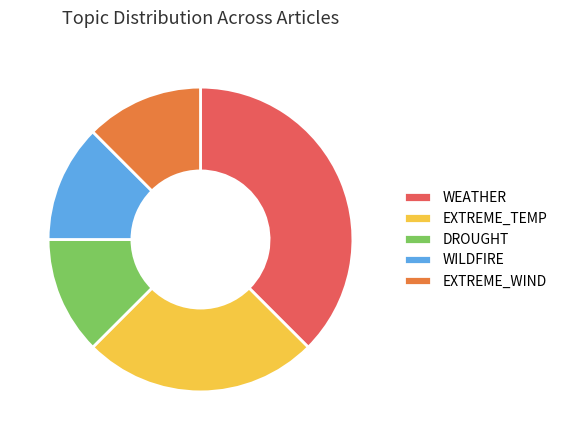

Approximately how many times larger is the value at EXTREME_WIND compared to WEATHER?

0.3